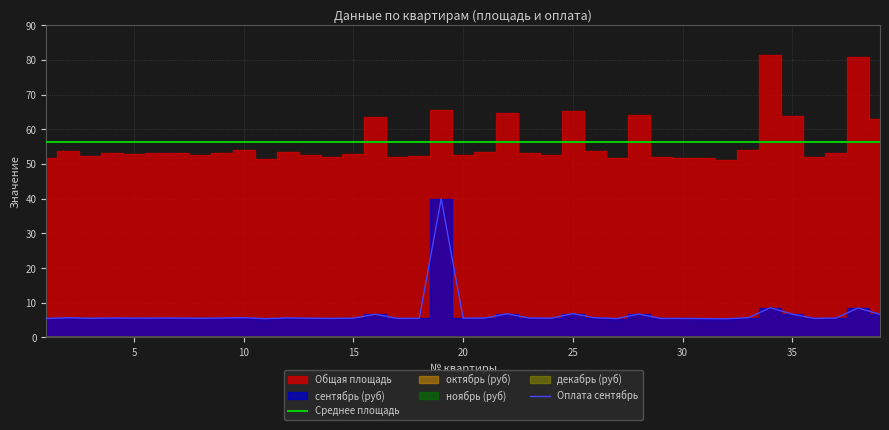

The Среднее площадь series shows 35.0 at 5. True or false?

False